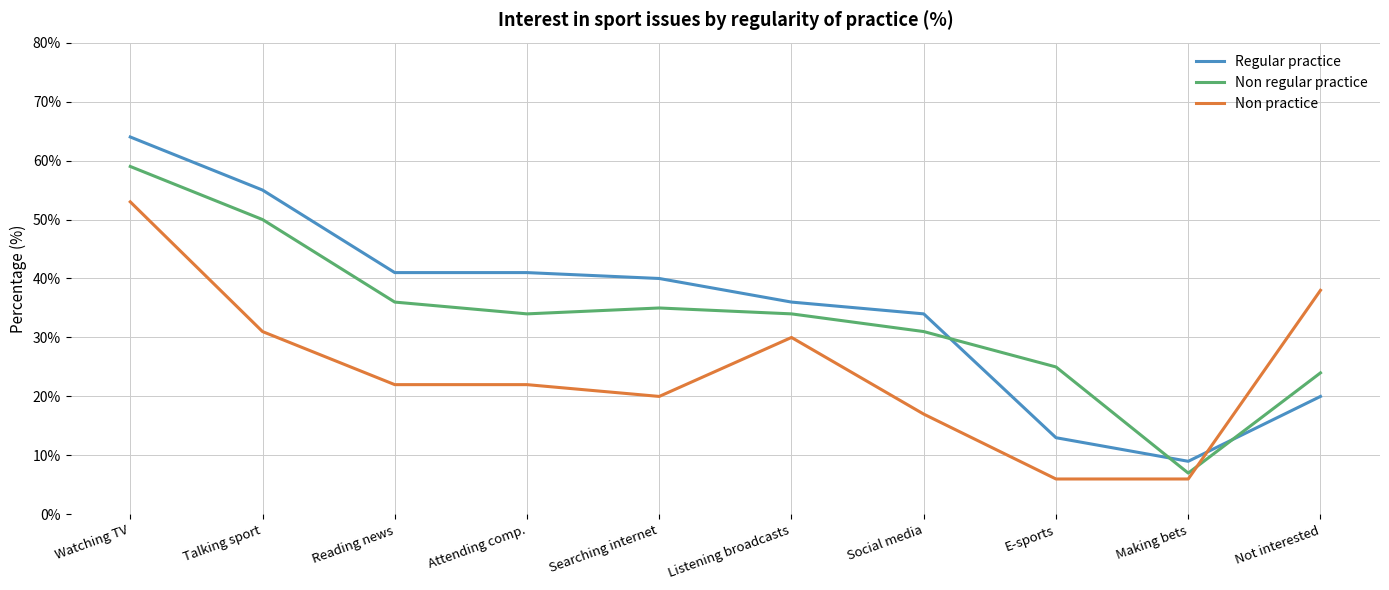

After their last crossing, which series has the higher values: Non regular practice or Regular practice?

Non regular practice